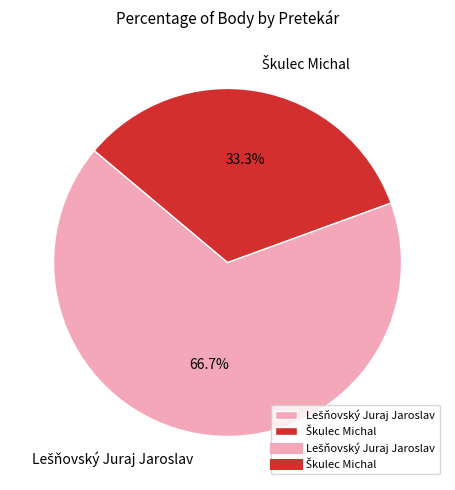

Is there a majority slice in this chart?

Yes